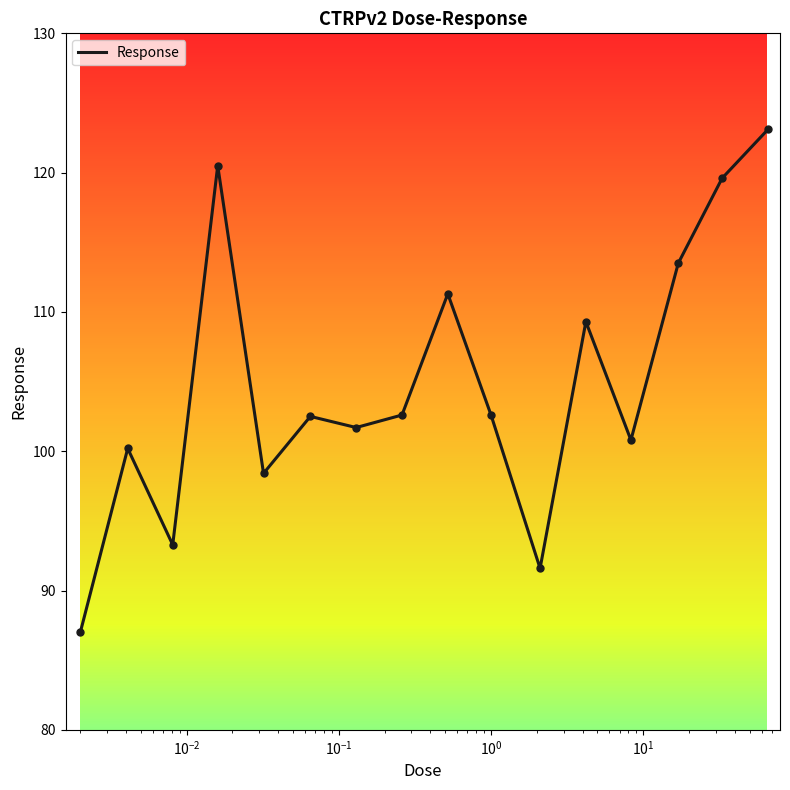

What is the greatest value displayed?

123.1